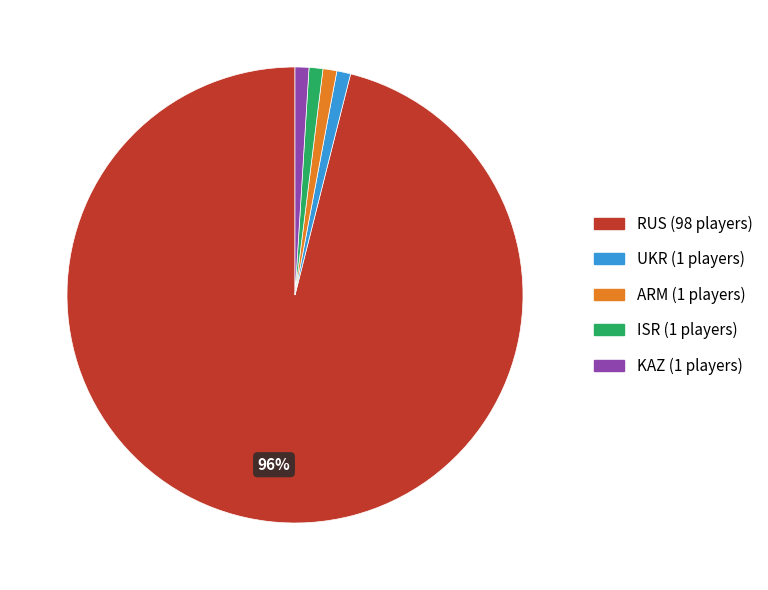

Is the sum of ISR and KAZ greater than half?

No